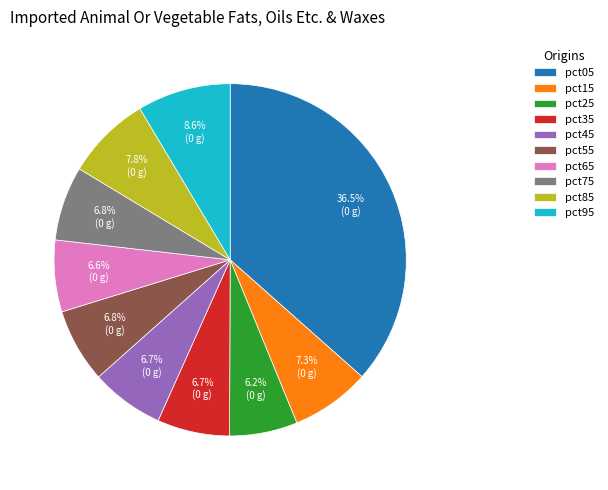

To the nearest percent, what portion does pct35 represent?

7%